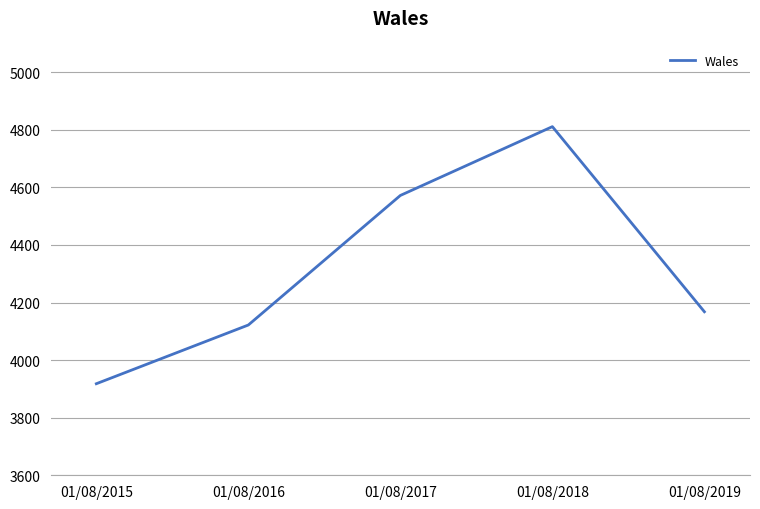

List the labels in order of value, smallest first.

01/08/2015, 01/08/2016, 01/08/2019, 01/08/2017, 01/08/2018